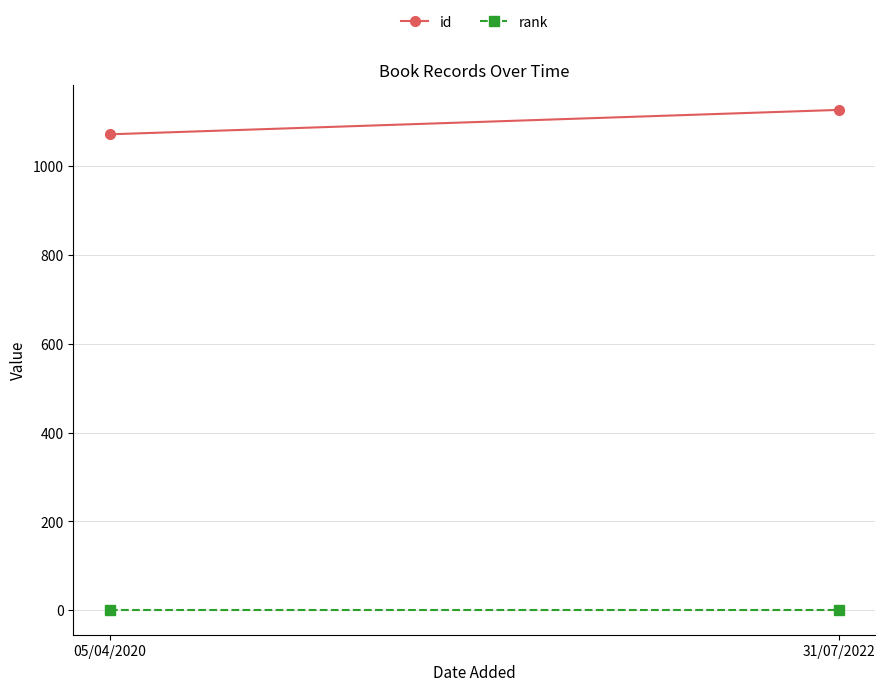

What is the difference between the highest and lowest values at 05/04/2020?

1071